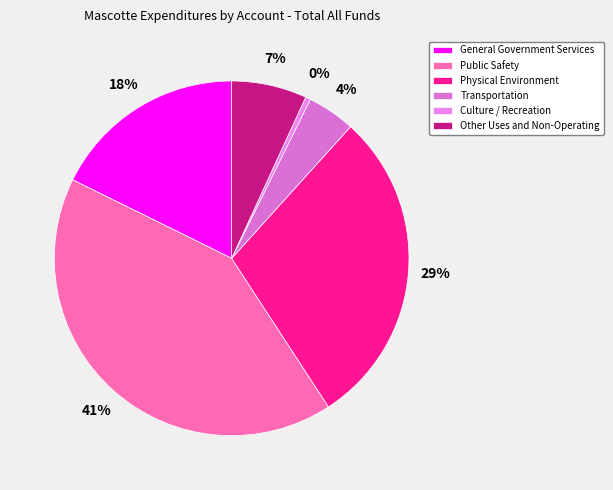

Which has a higher value, Public Safety or Other Uses and Non-Operating?

Public Safety